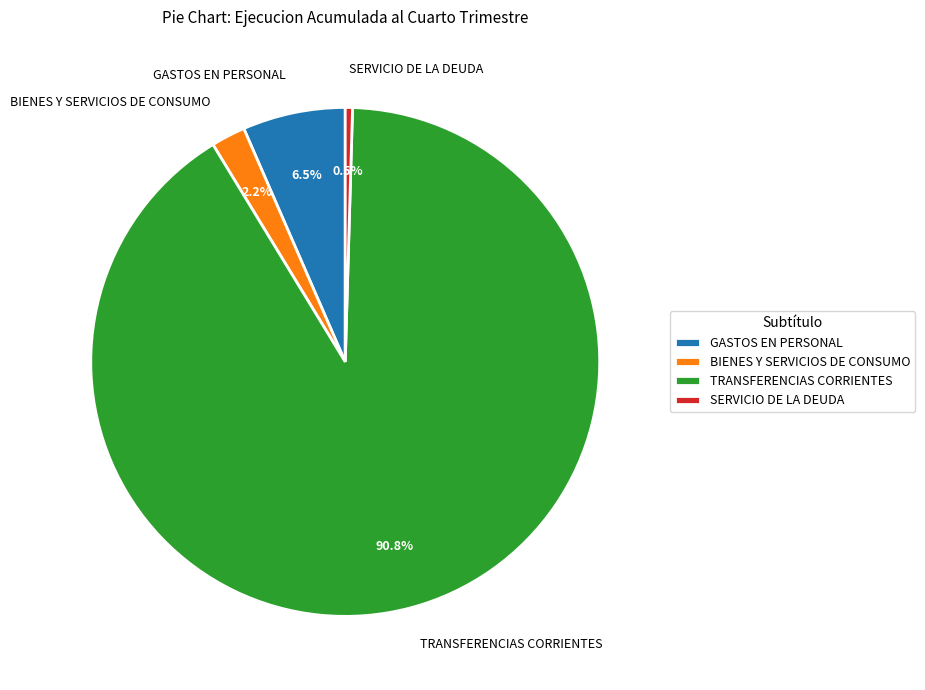

Which has a higher value, GASTOS EN PERSONAL or BIENES Y SERVICIOS DE CONSUMO?

GASTOS EN PERSONAL